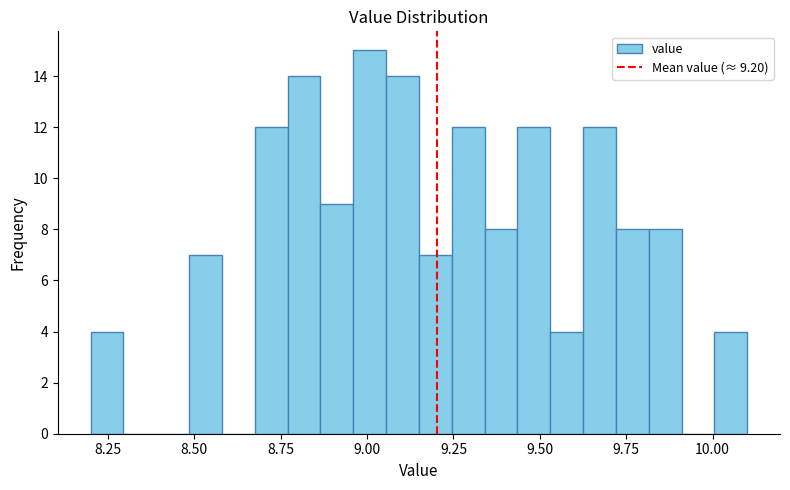

Around what value on the x-axis is the tallest bar? Give the approximate position of its centre, as read against the axis.

9.00